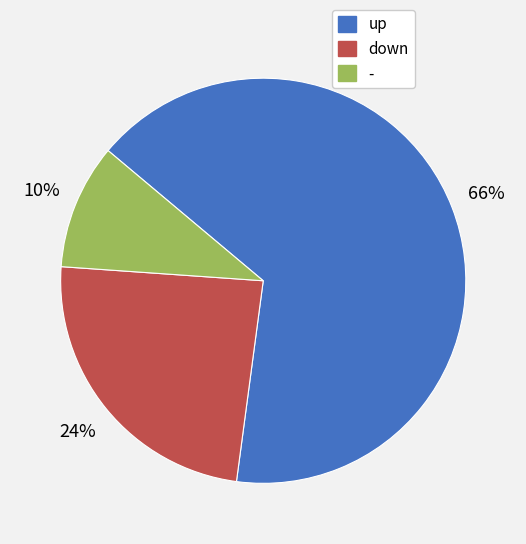

What is the majority slice?

up